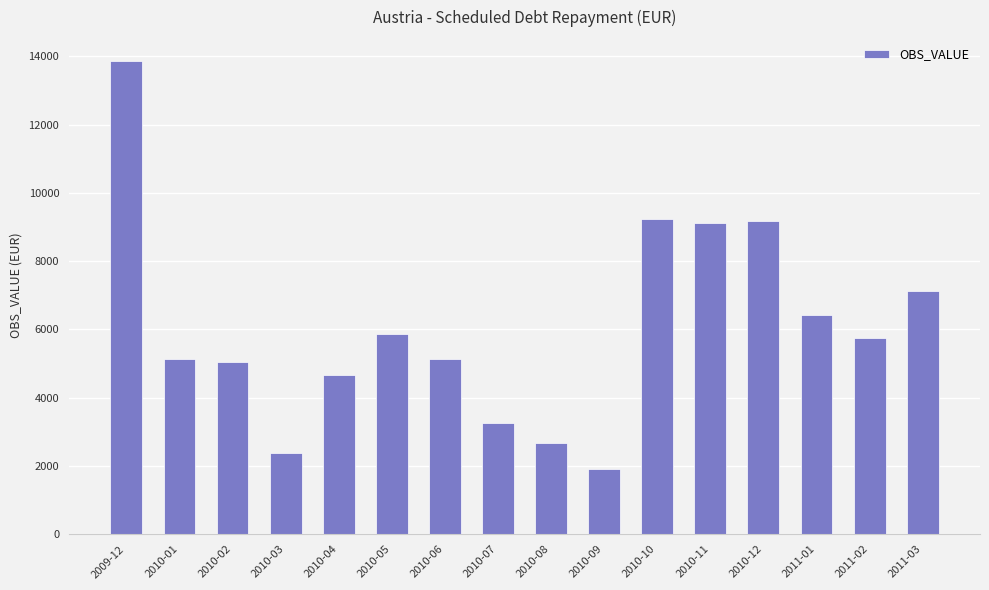

What is the smallest value displayed?

1911.6